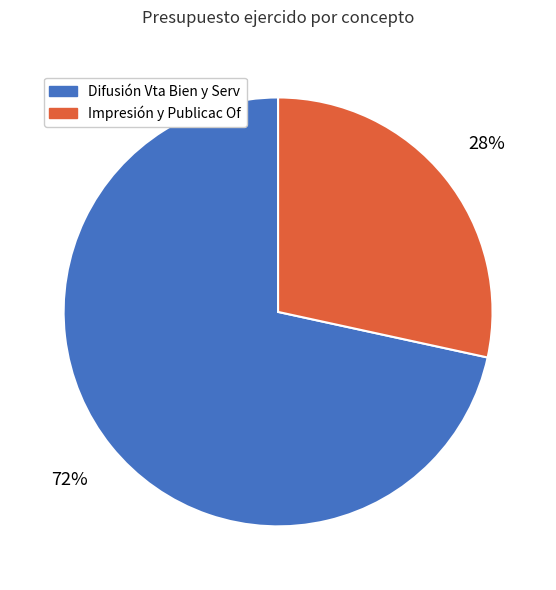

Is there any slice that represents more than half of the pie?

Yes